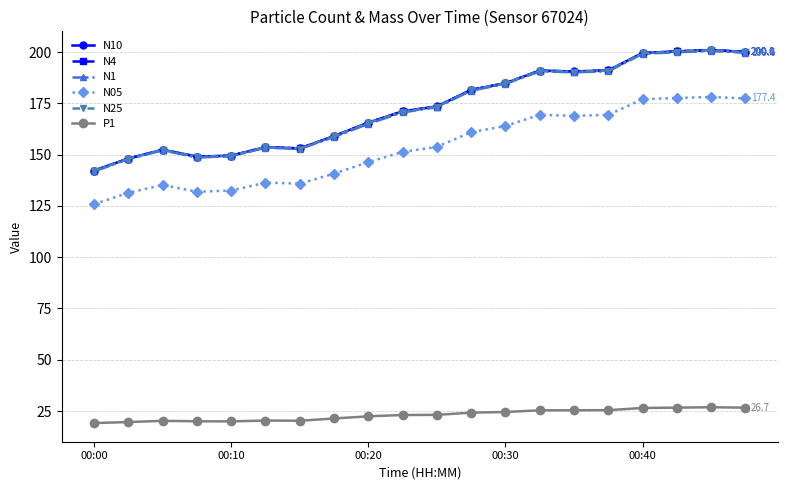

True or false: N05 and P1 intersect in this chart.

False